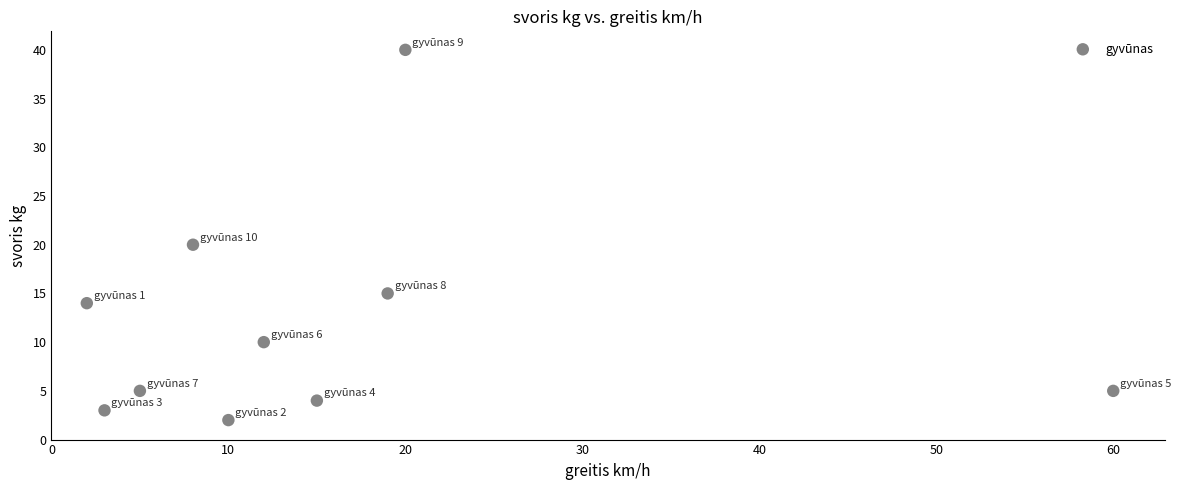

What Y value in the scatter plot is closest to 21?

20